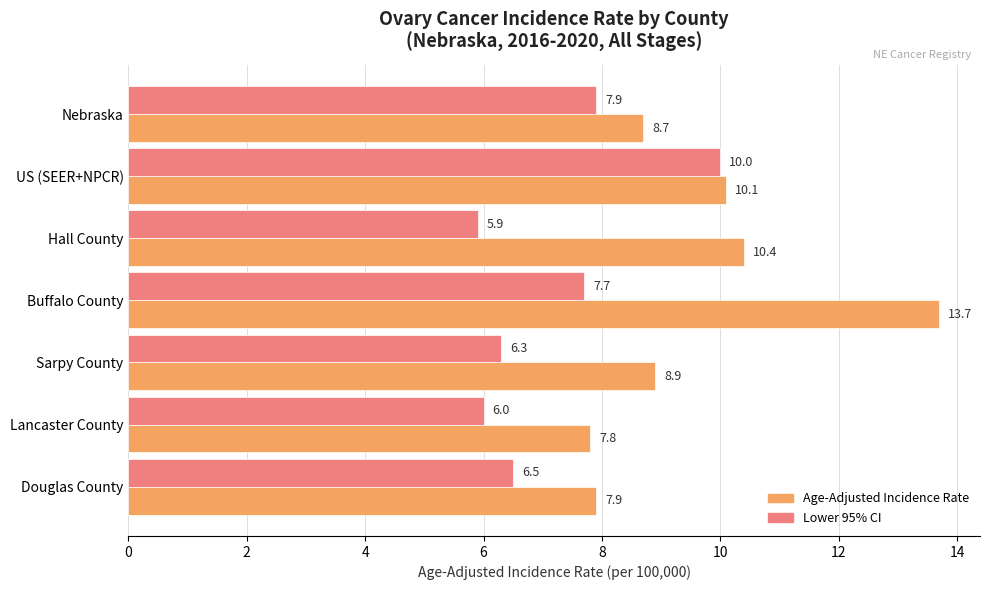

Between Sarpy County and Lancaster County, which series saw the biggest shift?

Age-Adjusted Incidence Rate